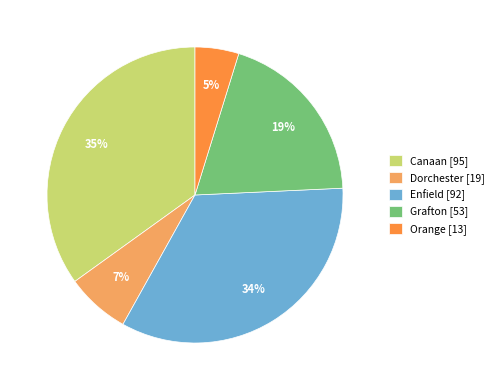

Rank the categories by value from highest to lowest.

Canaan, Enfield, Grafton, Dorchester, Orange